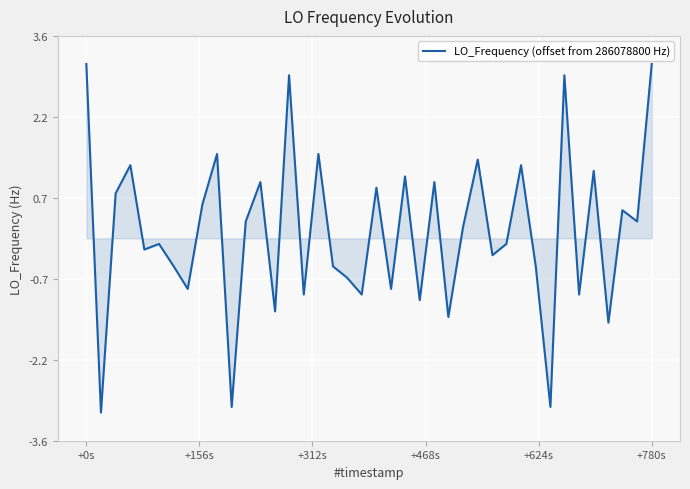

What is the difference between the maximum and minimum values?

6.2